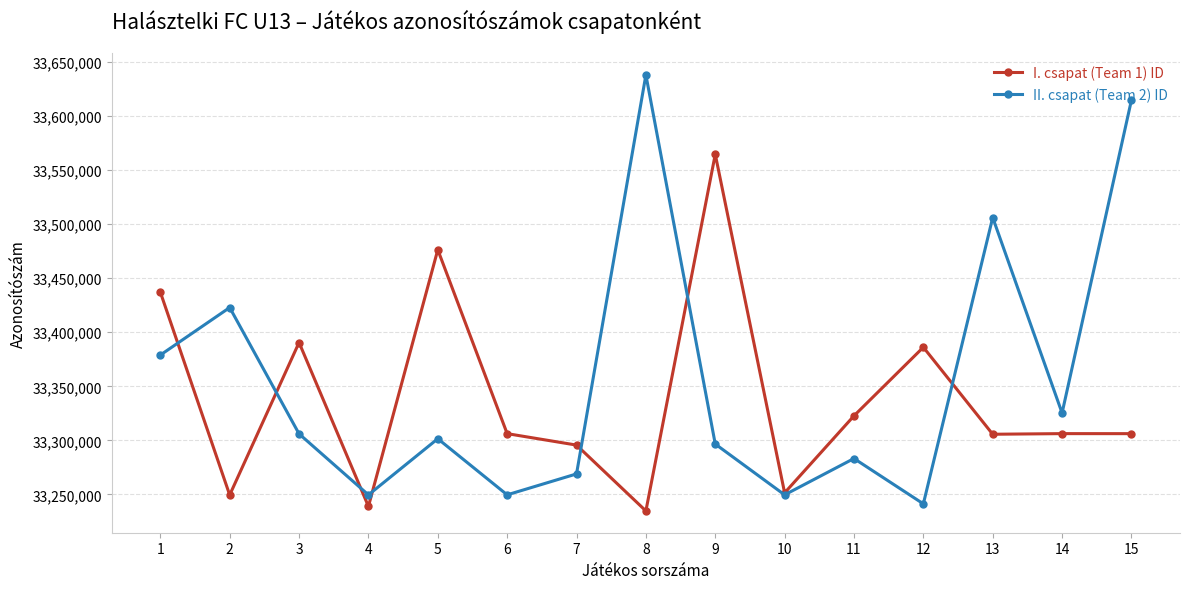

What is the spread (max minus min) of values at 8?

403345